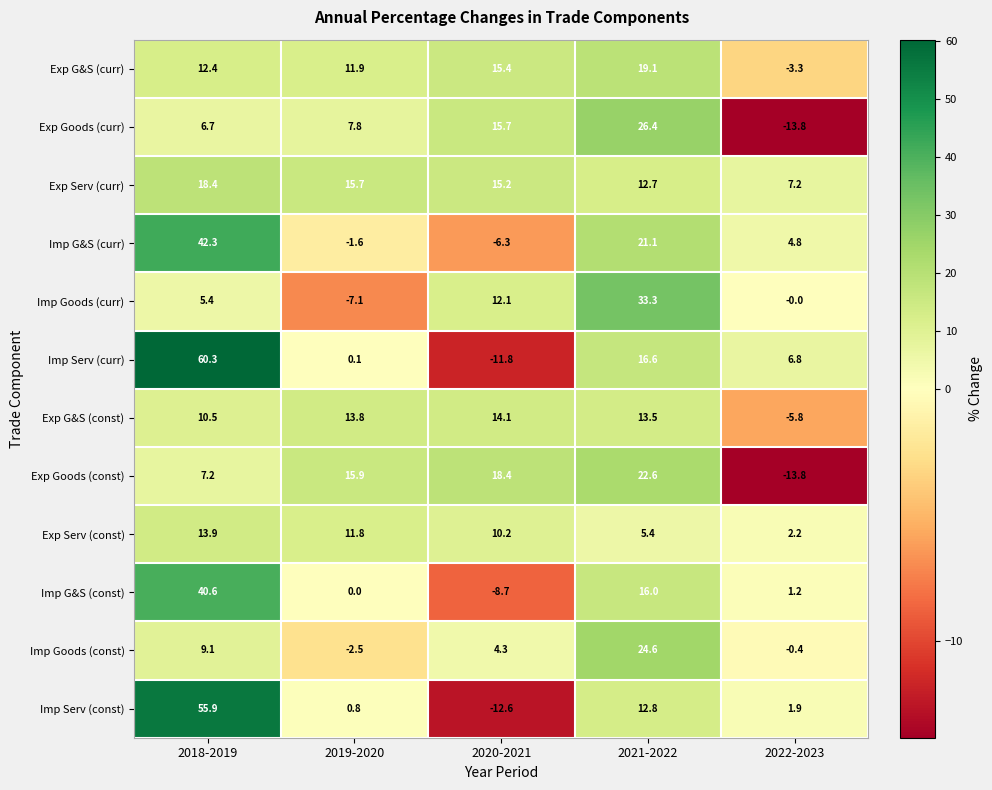

Which label corresponds to the smallest value in the chart?

2022-2023